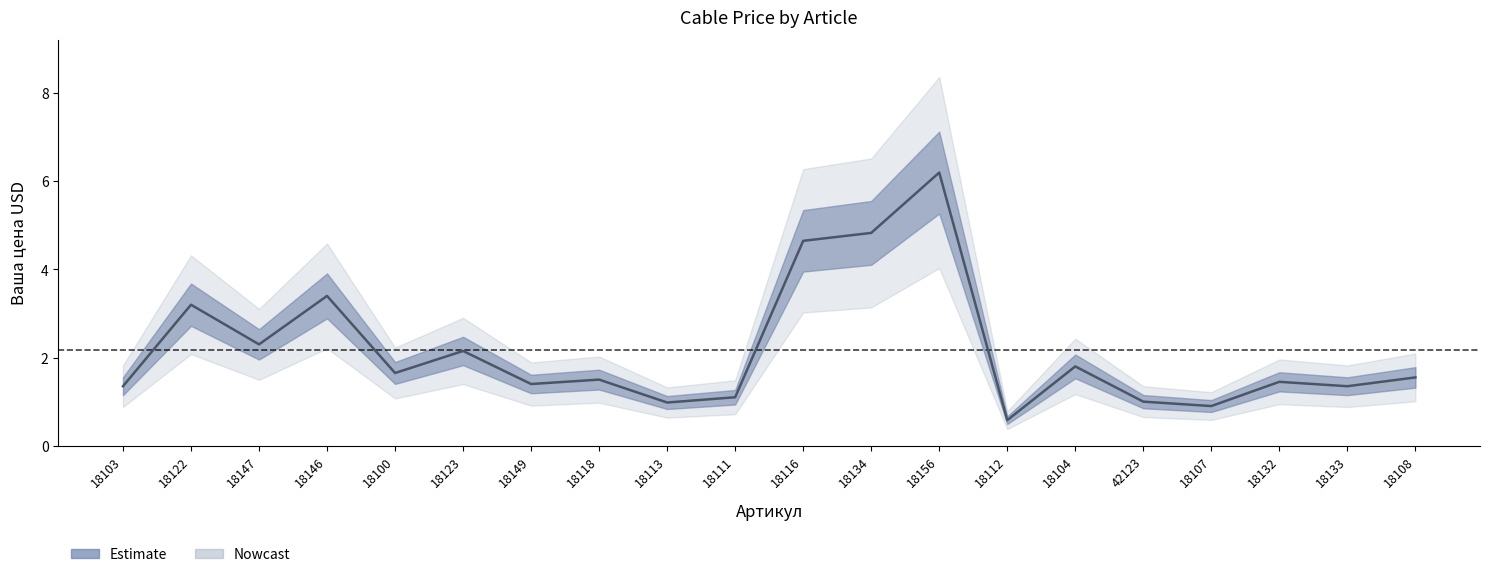

What is the minimum value shown in the chart?

0.6